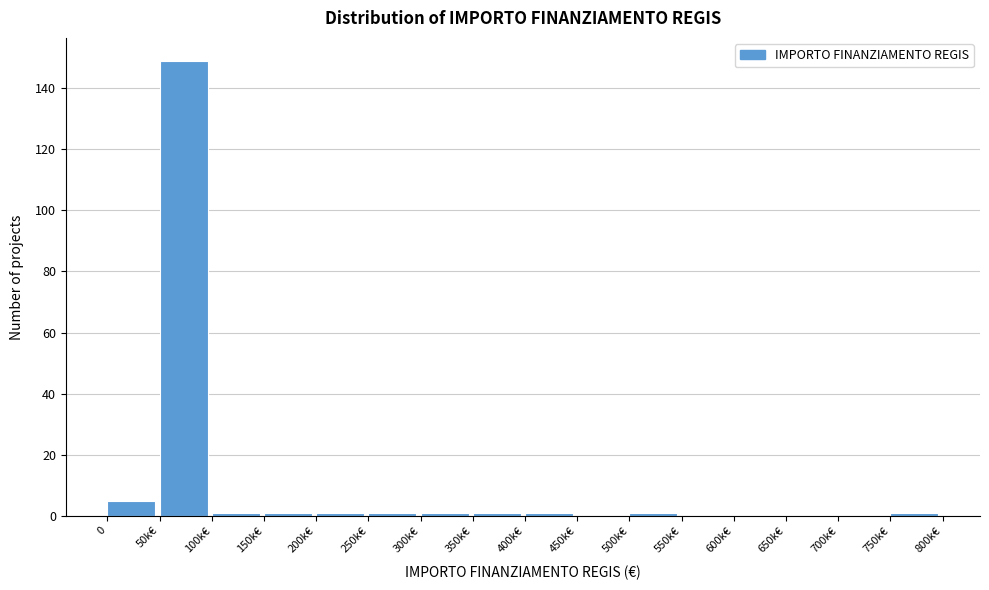

Reading left to right, what are all the values shown in this chart?

0=5	50k€=149	100k€=1	150k€=1	200k€=1	250k€=1	300k€=1	350k€=1	400k€=1	450k€=0	500k€=1	550k€=0	600k€=0	650k€=0	700k€=0	750k€=1